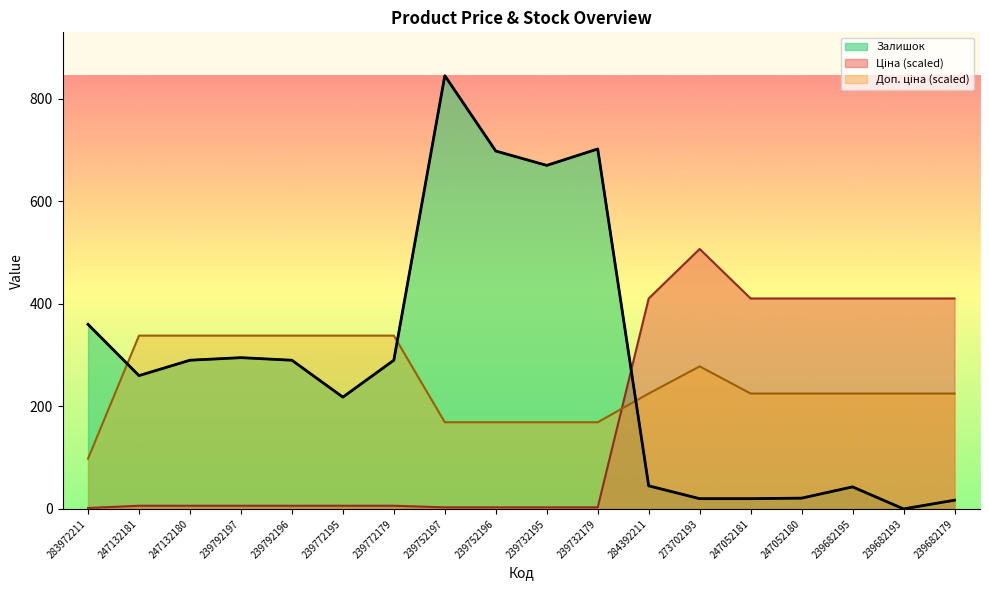

What position from the left is 247132180?

3